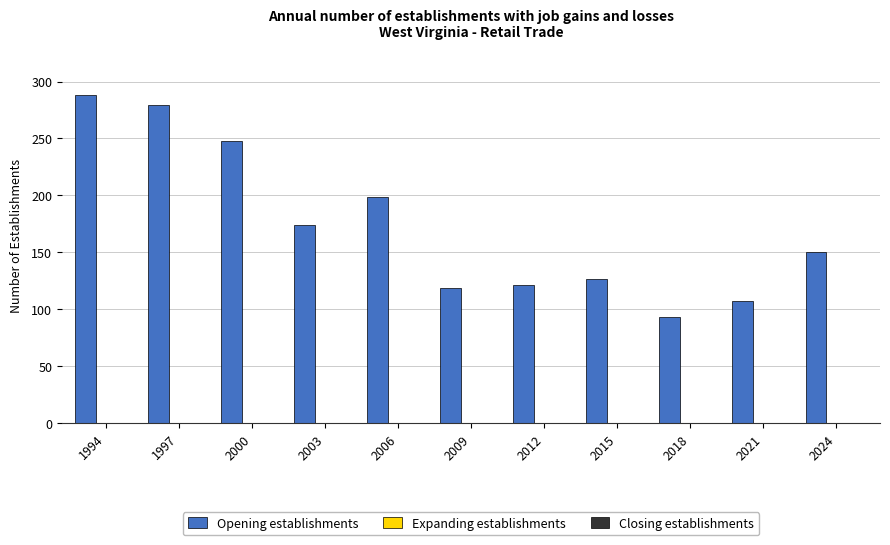

What is the difference between the maximum and minimum values?

195